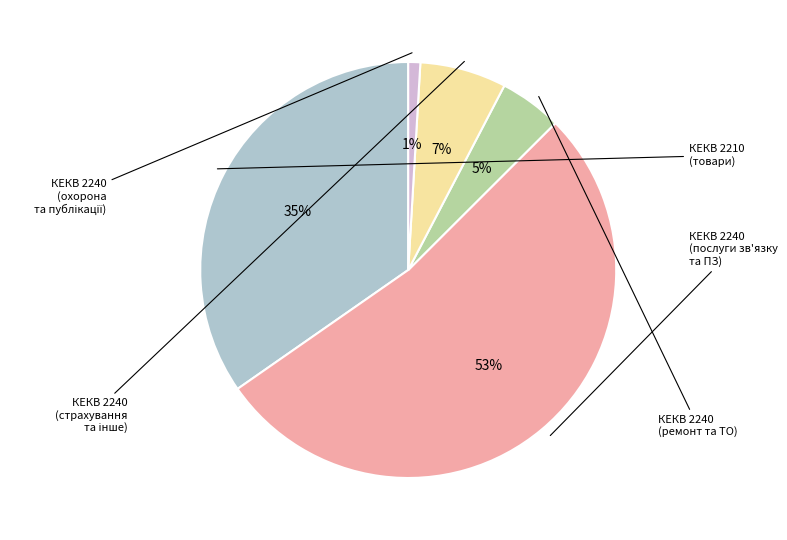

To the nearest percent, what is the average slice percentage?

20%